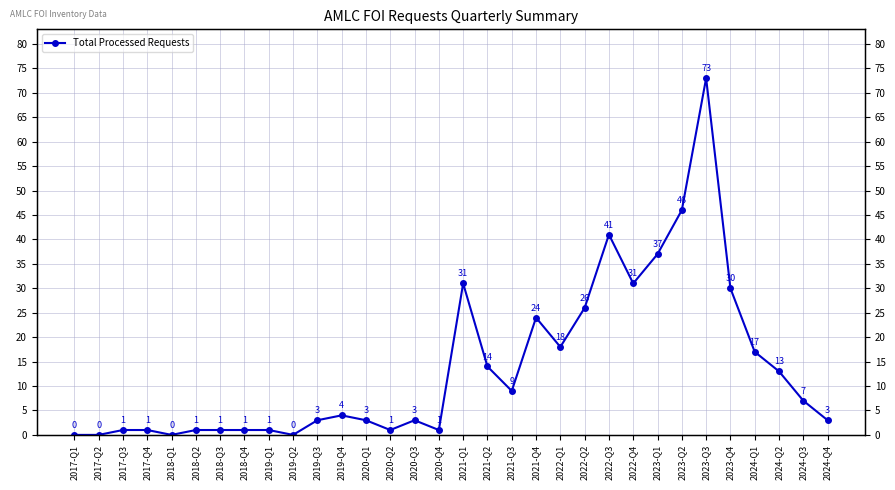

Where does the data first go above 4?

2021-Q1